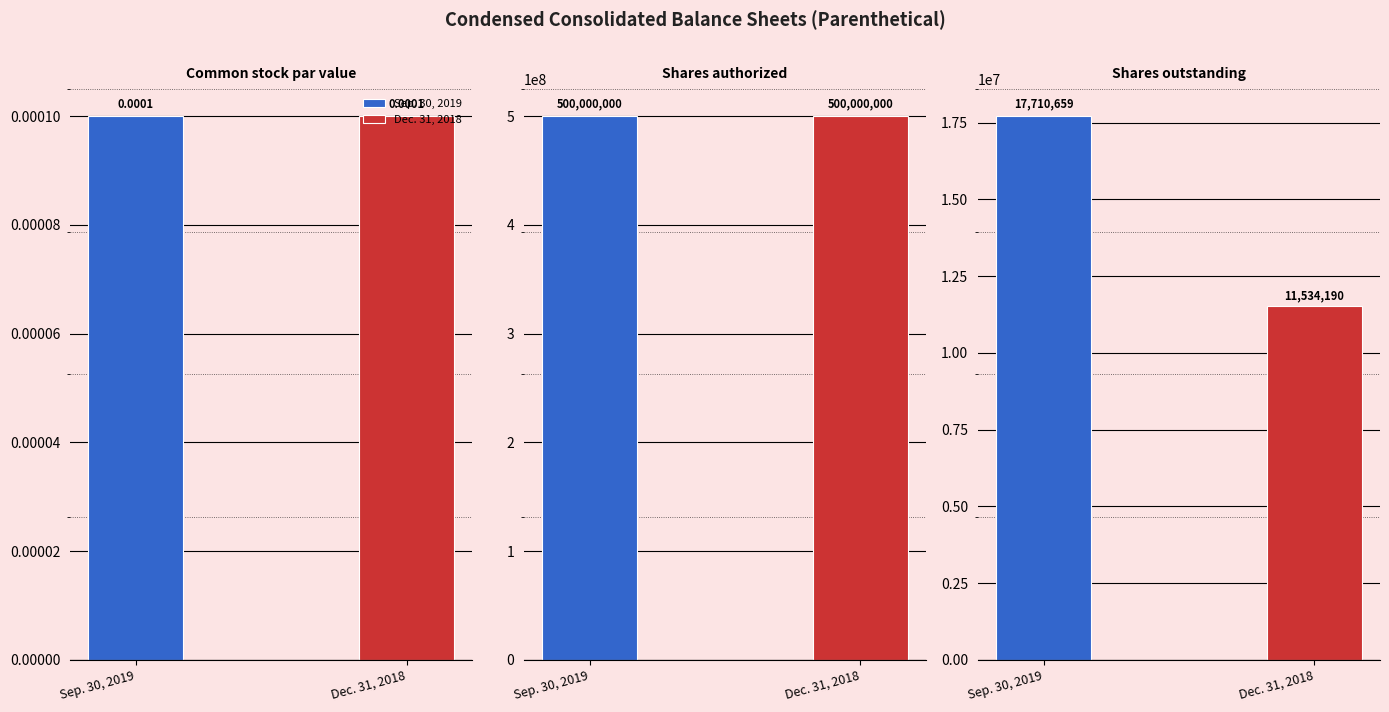

At which label does Dec. 31, 2018 reach its minimum?

Common stock par value